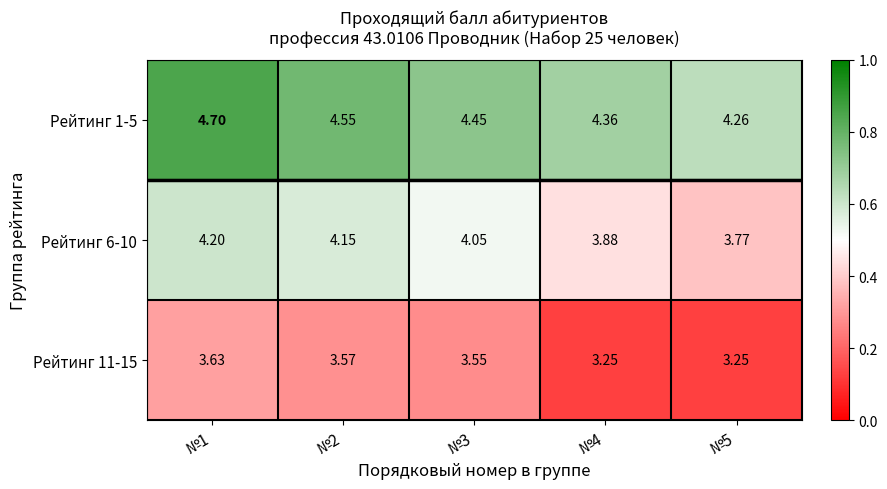

At №5, list the series in order from largest to smallest.

Рейтинг 1-5, Рейтинг 6-10, Рейтинг 11-15